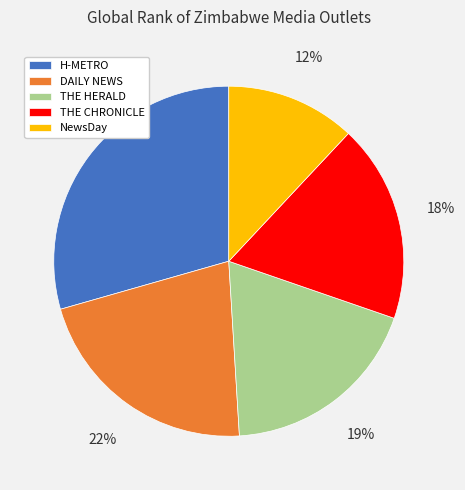

What percentage is the NewsDay slice, to the nearest percent?

12%